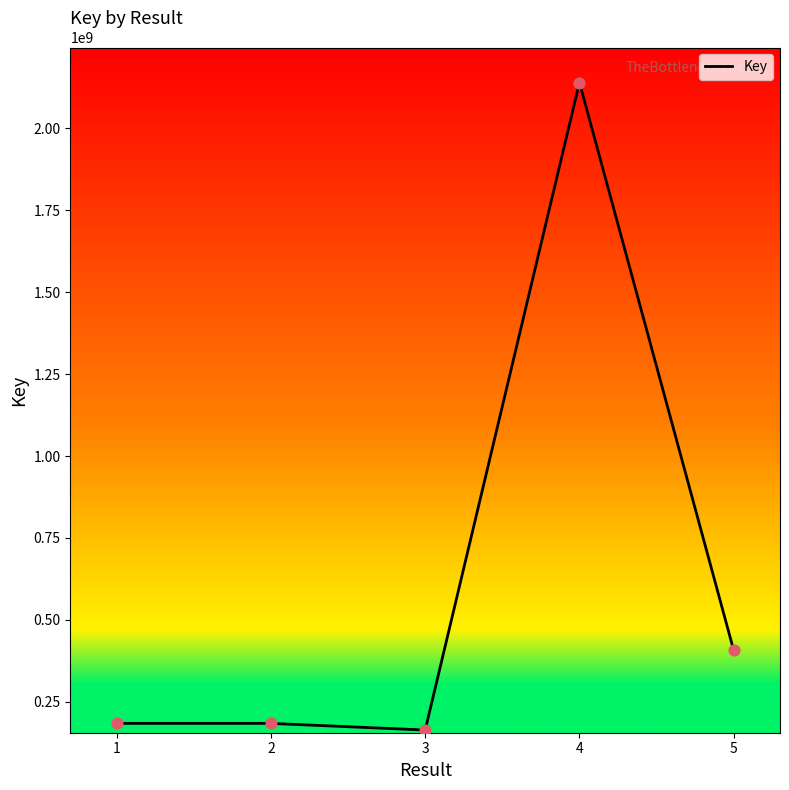

What is the change in value from 3 to 4?

+1975783003